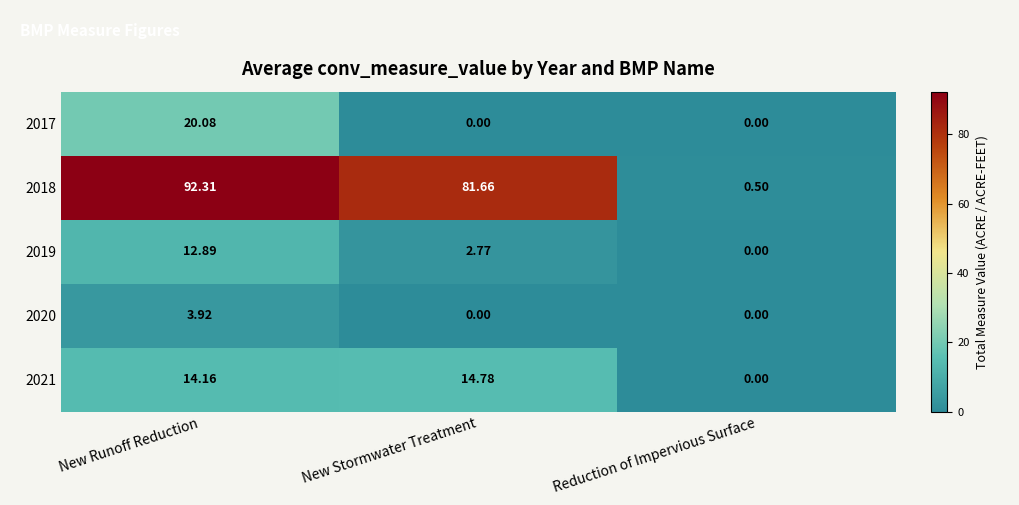

What is the total value across all series at New Runoff Reduction?

143.4